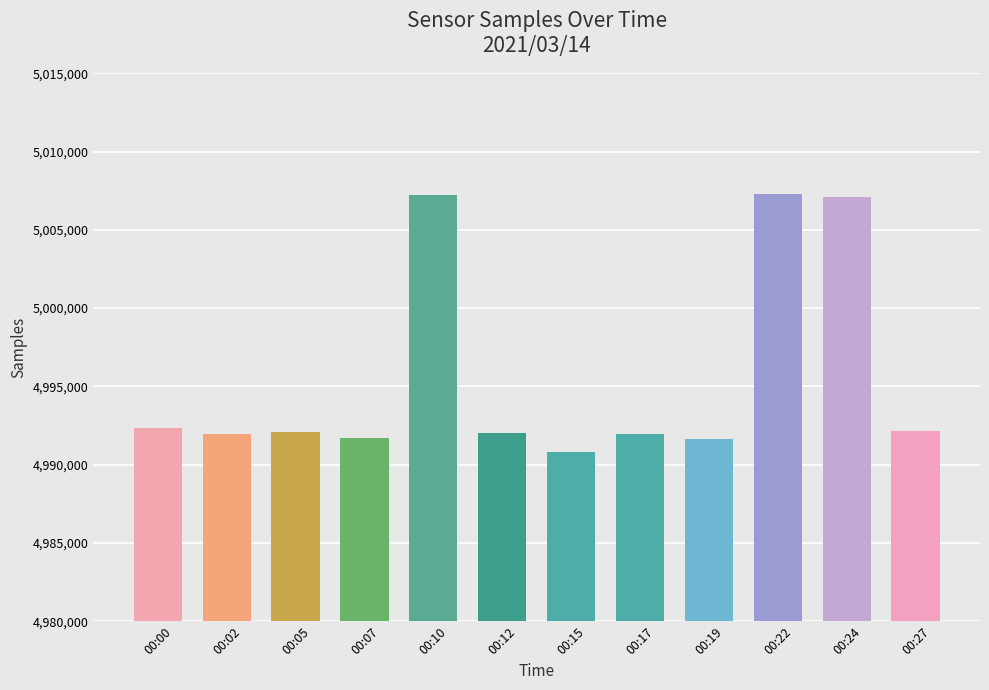

How many bars are there in total?

12